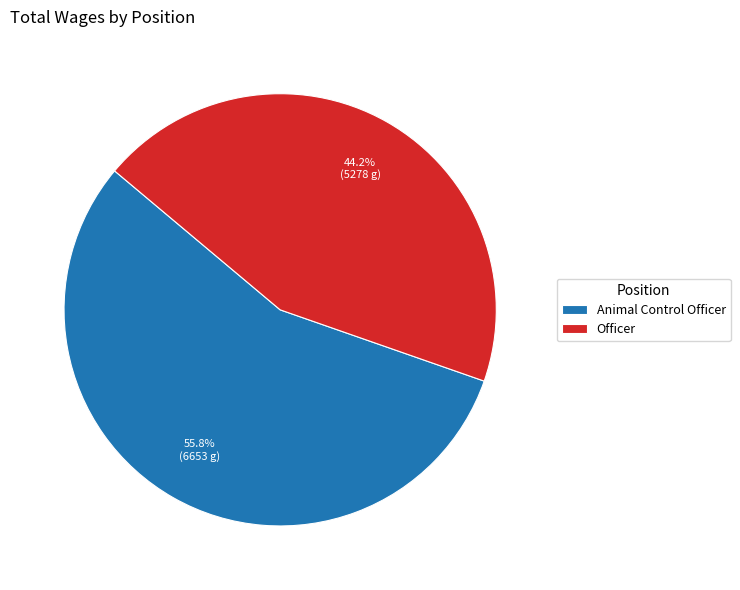

Is it true that Animal Control Officer is 56% of the pie?

True